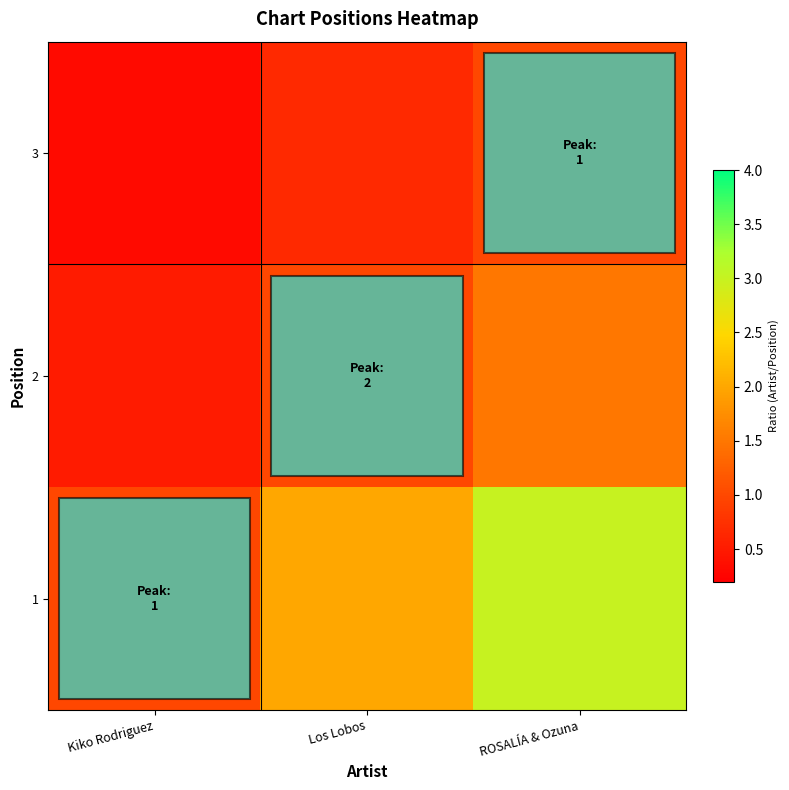

Rank the series by their average value, from lowest to highest.

3, 2, 1